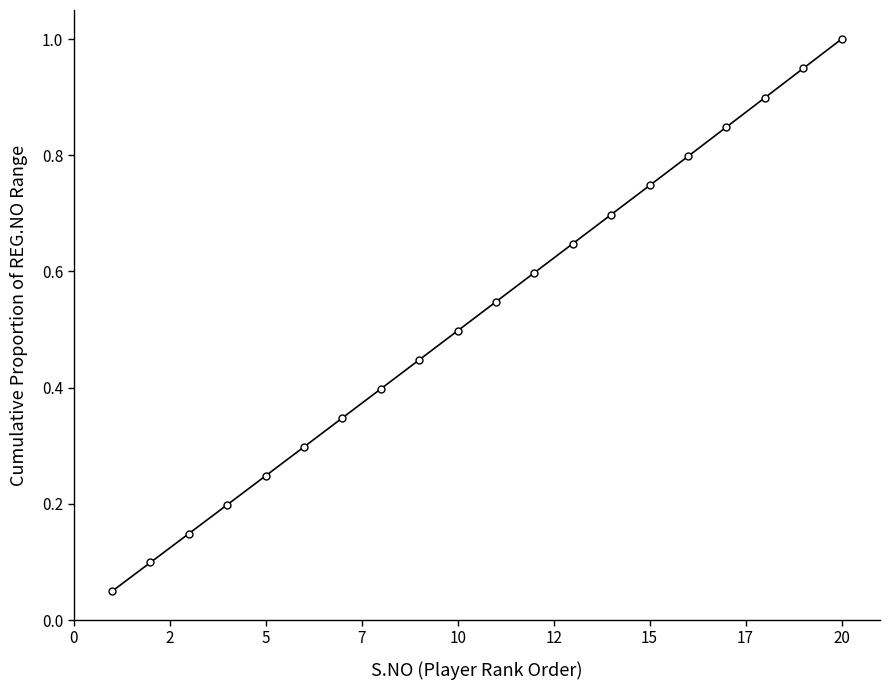

How many lines are shown in the chart?

1